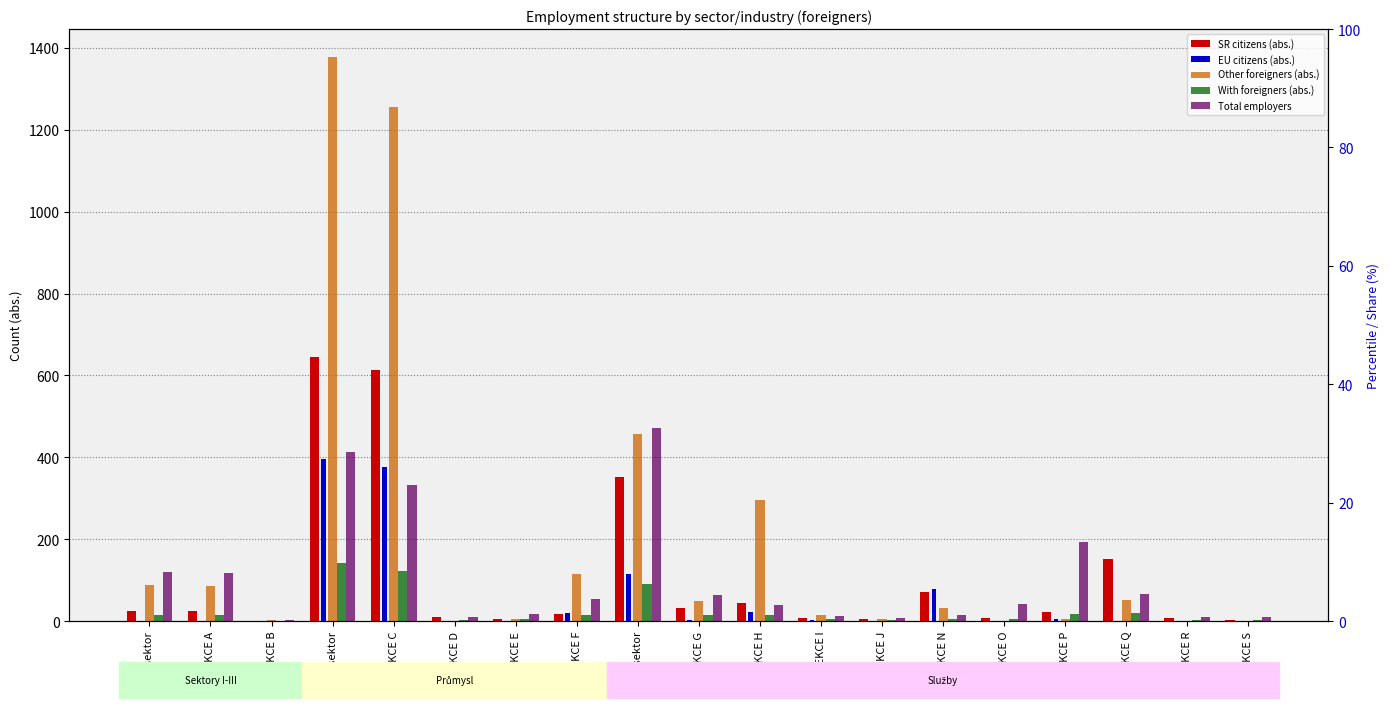

What is the difference between the maximum and minimum values in the With foreigners (abs.) series?

142